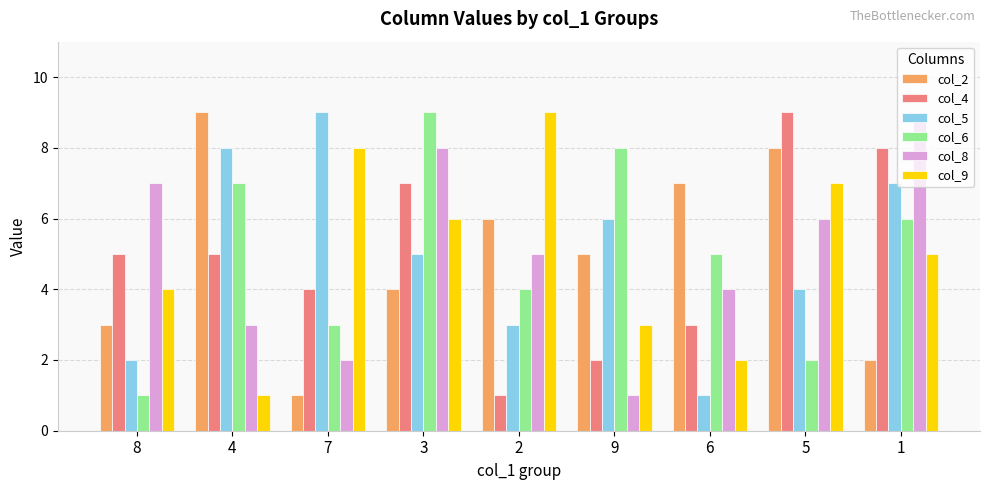

What is the label of the 8th bar from the right?

4